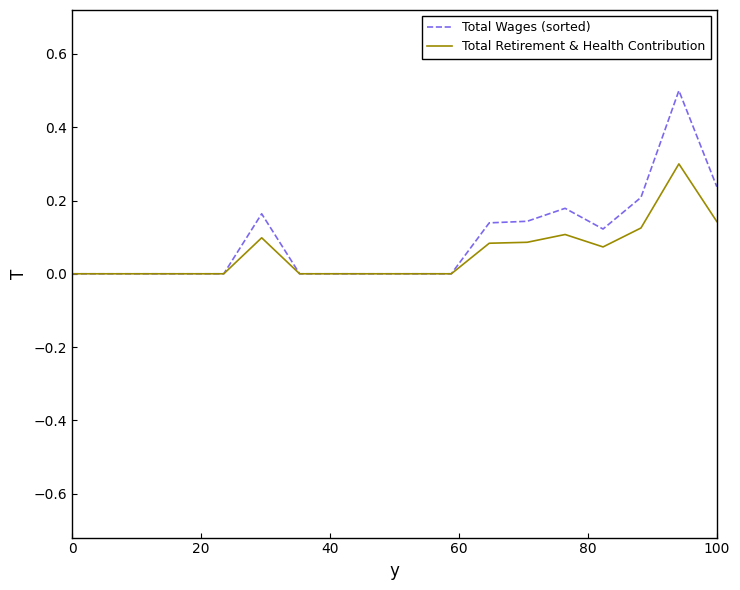

What is the greatest value displayed?

0.5